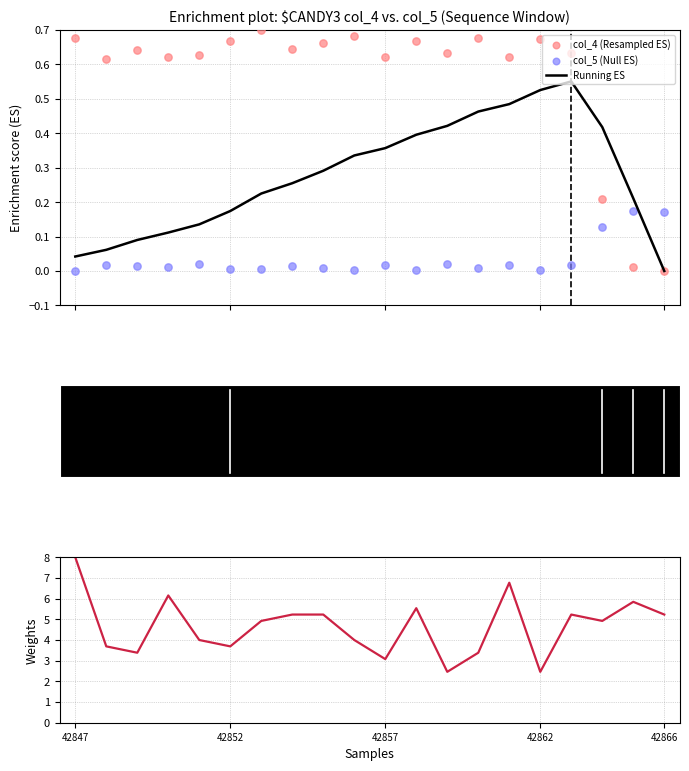

Which series has the largest total across all categories?

col_7 (Weights)